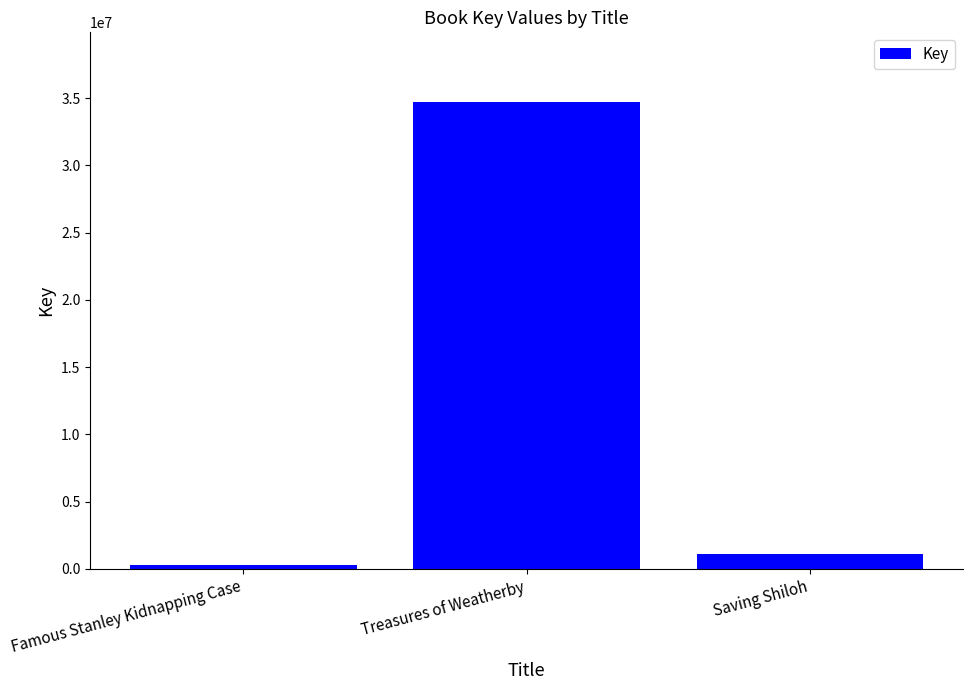

What is the label of the 2nd bar from the left?

Treasures of Weatherby